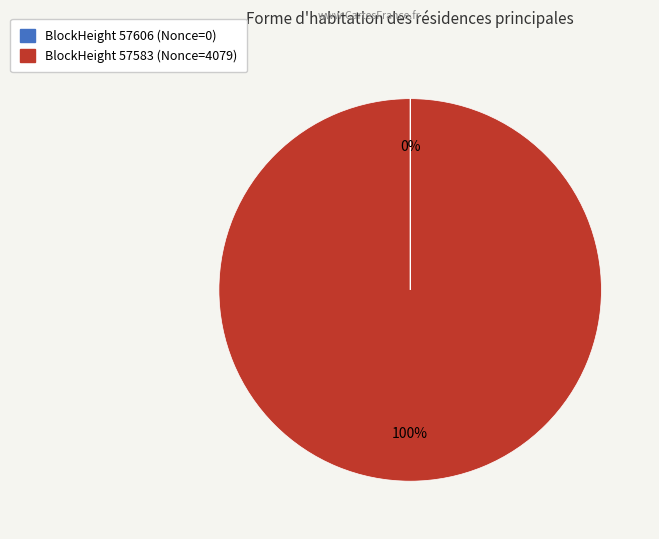

To the nearest percent, what is the average slice percentage?

50%